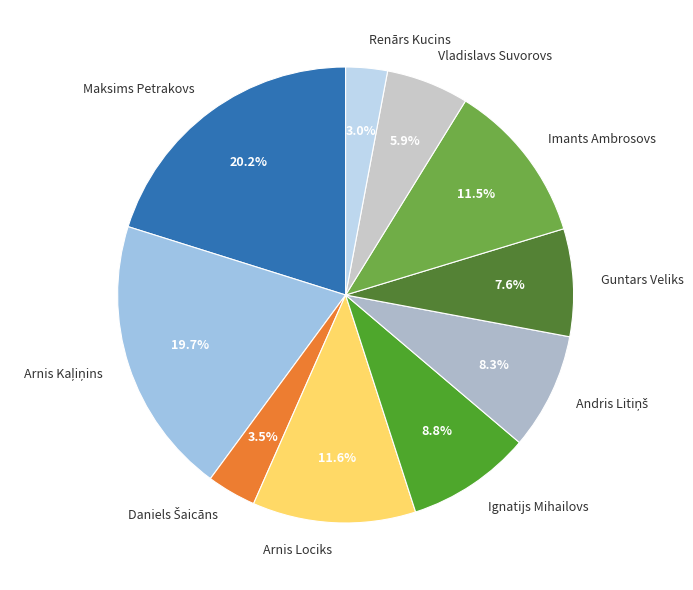

What percentage do Renārs Kucins and Imants Ambrosovs together represent?

14.5%